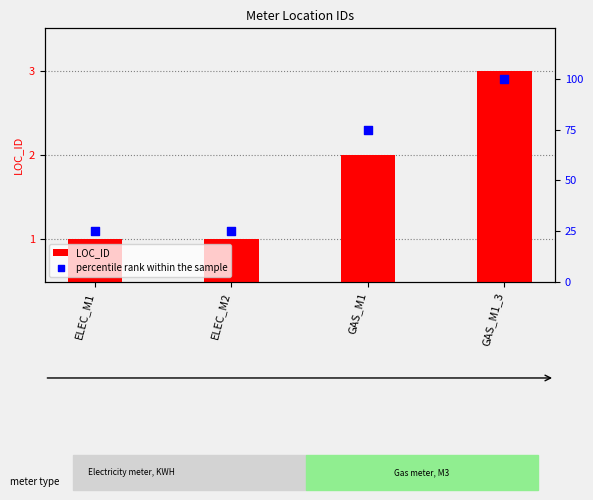

At which category is the sum across all series the highest?

GAS_M1_3